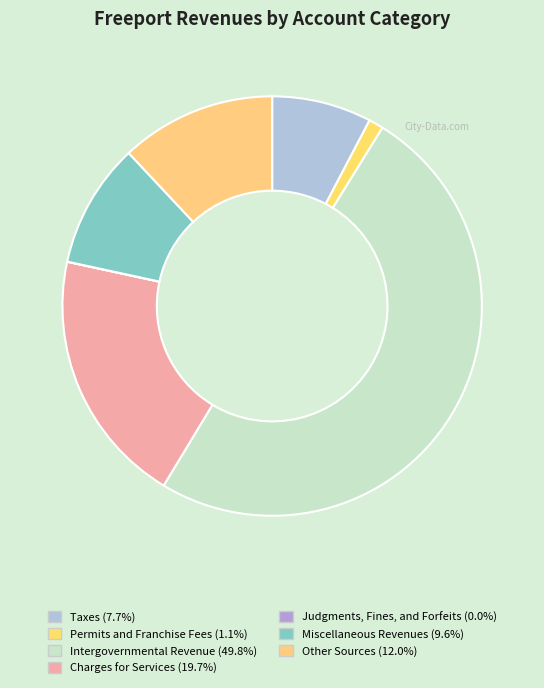

Is there any slice that represents more than half of the pie?

No